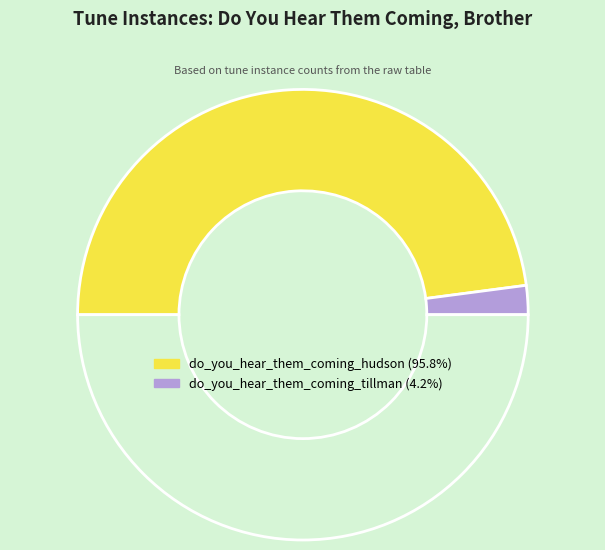

What is the smallest slice in the pie chart?

do_you_hear_them_coming_tillman